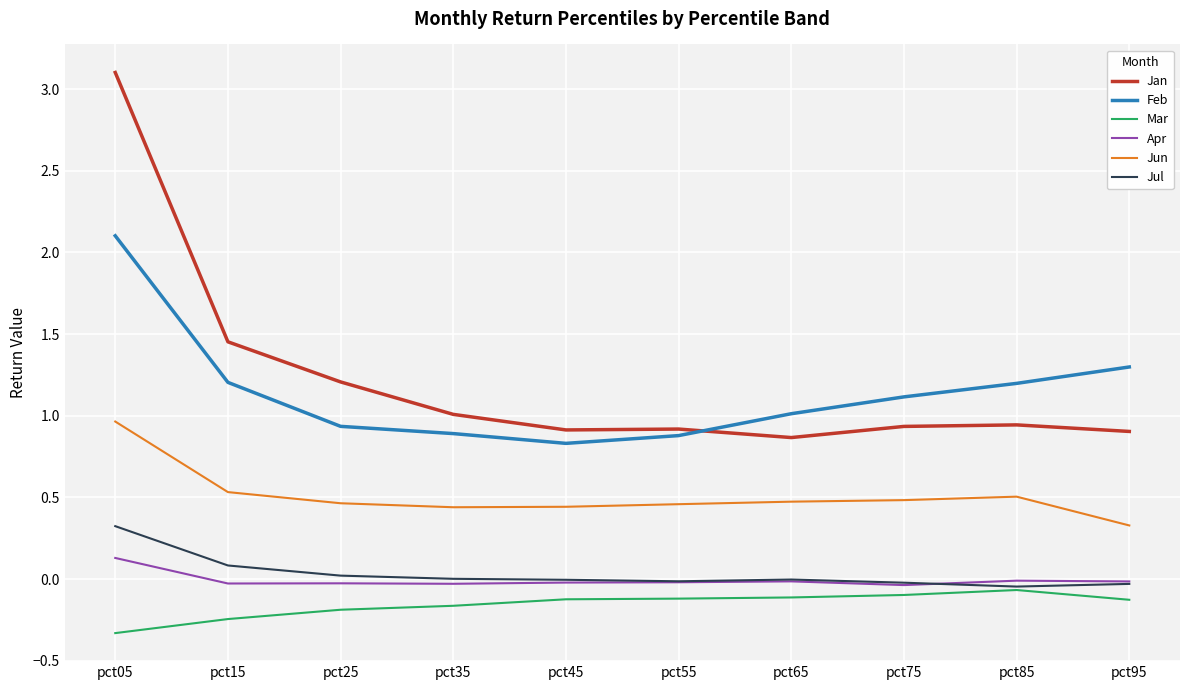

Between pct15 and pct35, which series saw the biggest shift?

Jan